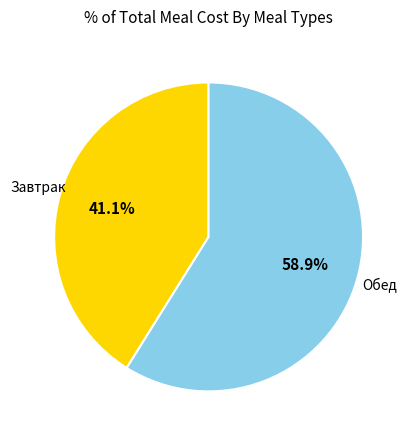

How many slices are in this pie chart?

2